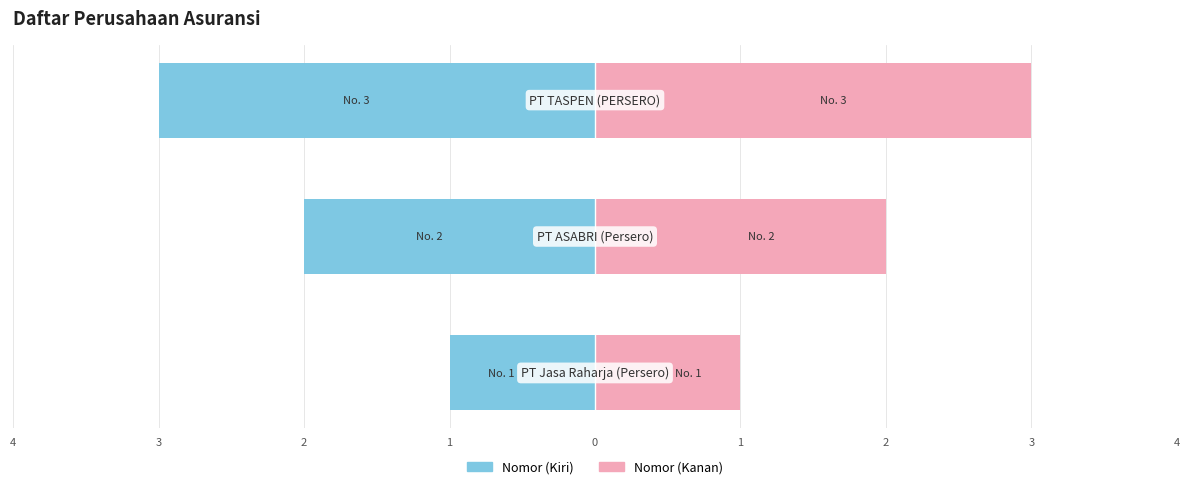

How many data points in Nomor (Kanan) are above 2?

1